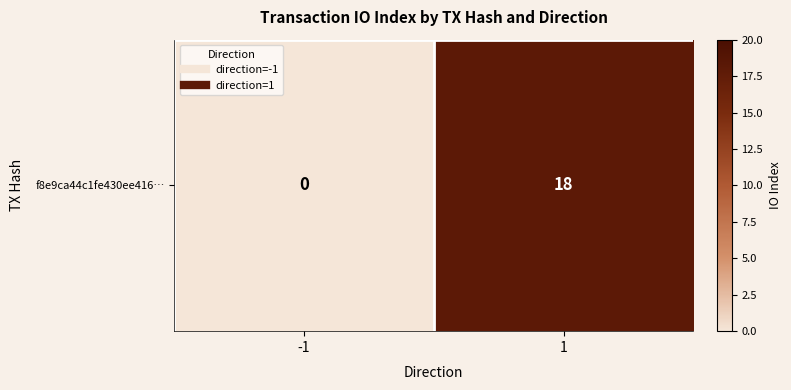

How many series are shown in this chart?

1